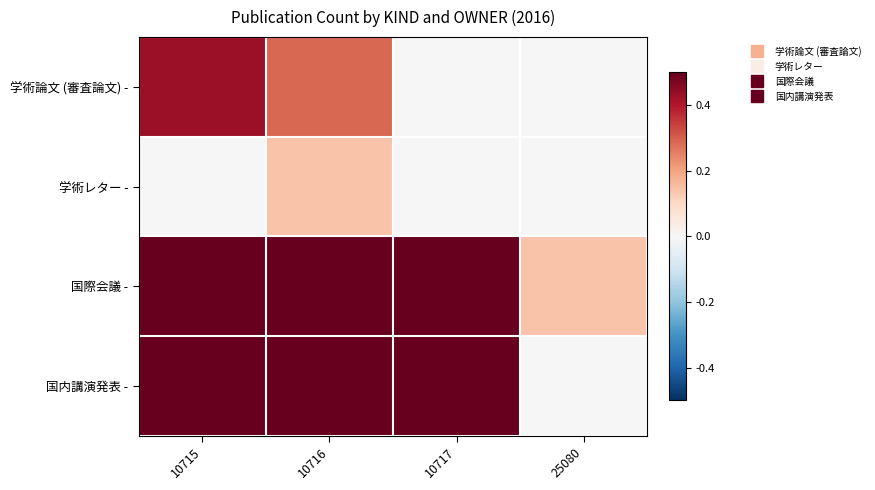

Which category has the lowest value across all series?

10717